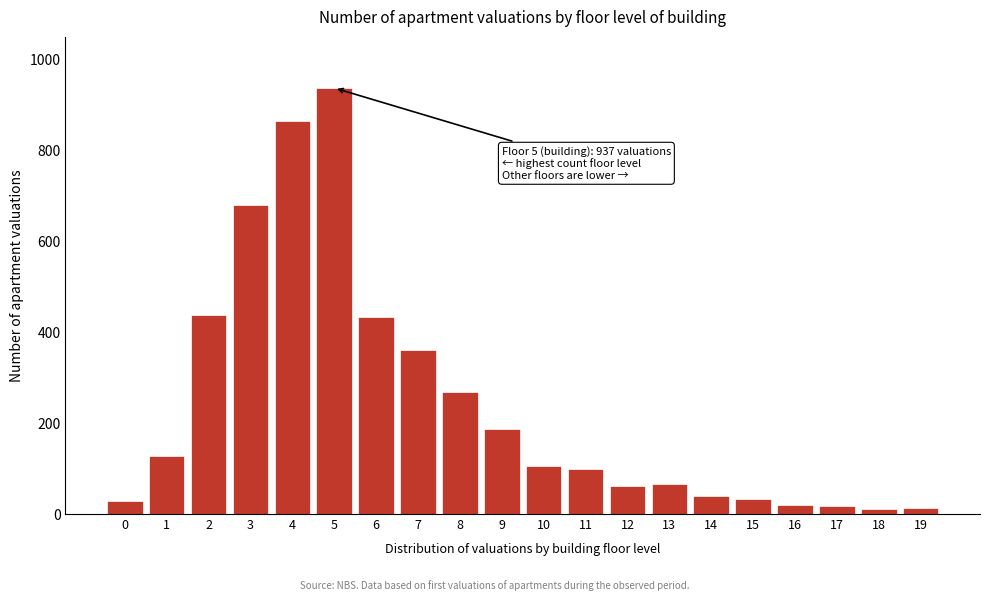

What is the difference between the maximum and minimum values?

926